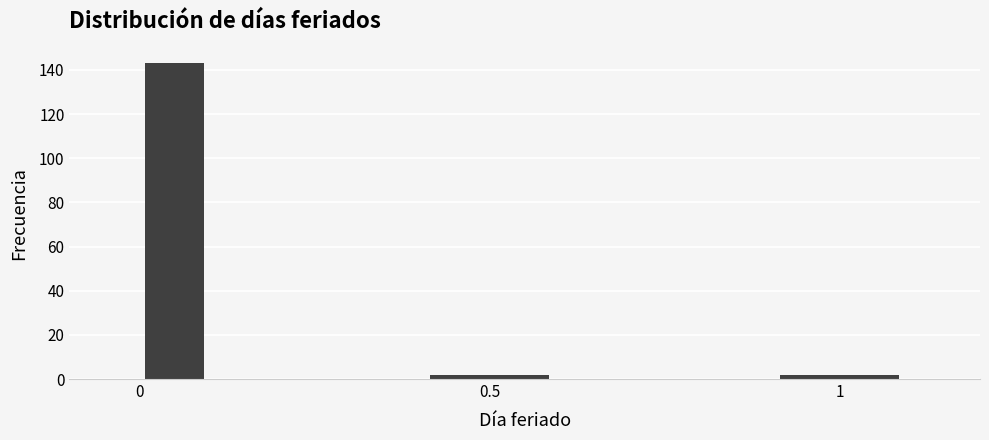

Around what value on the x-axis is the tallest bar? Give the approximate position of its centre, as read against the axis.

0.05